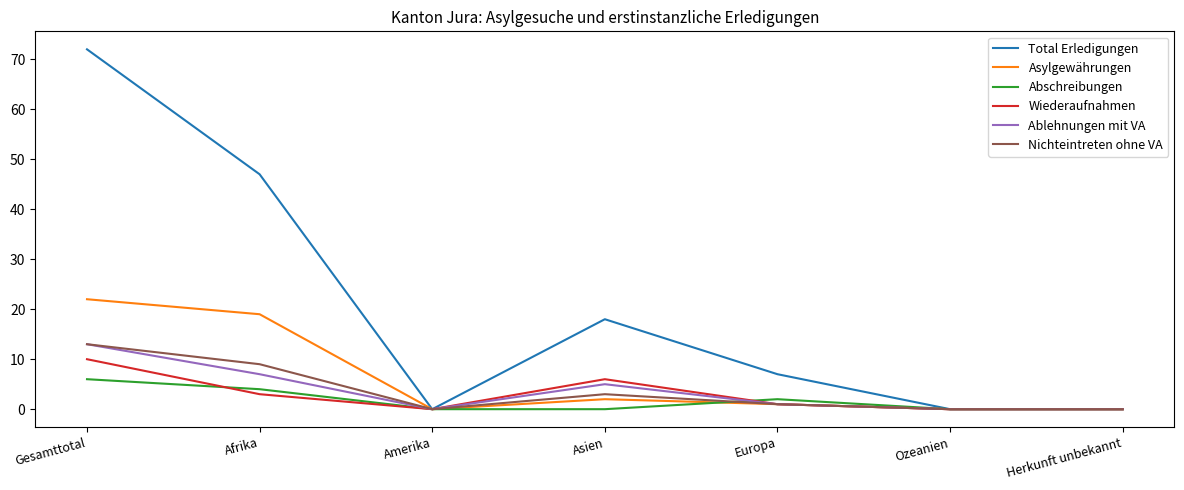

What position from the left is Europa?

5